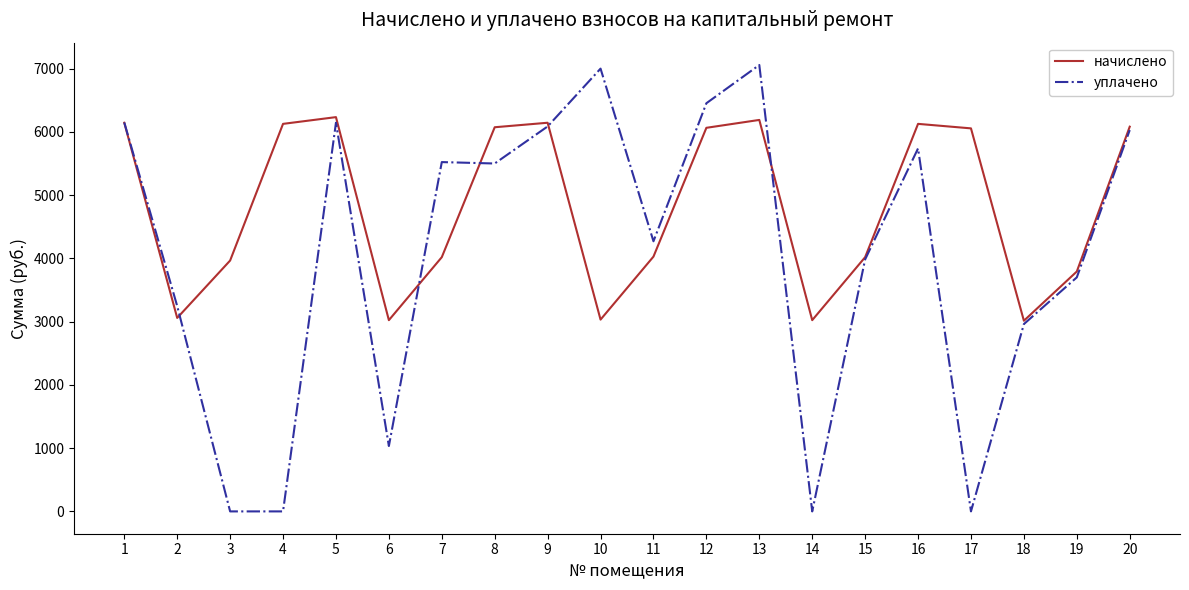

The уплачено series shows 3983.9 at 15. True or false?

True